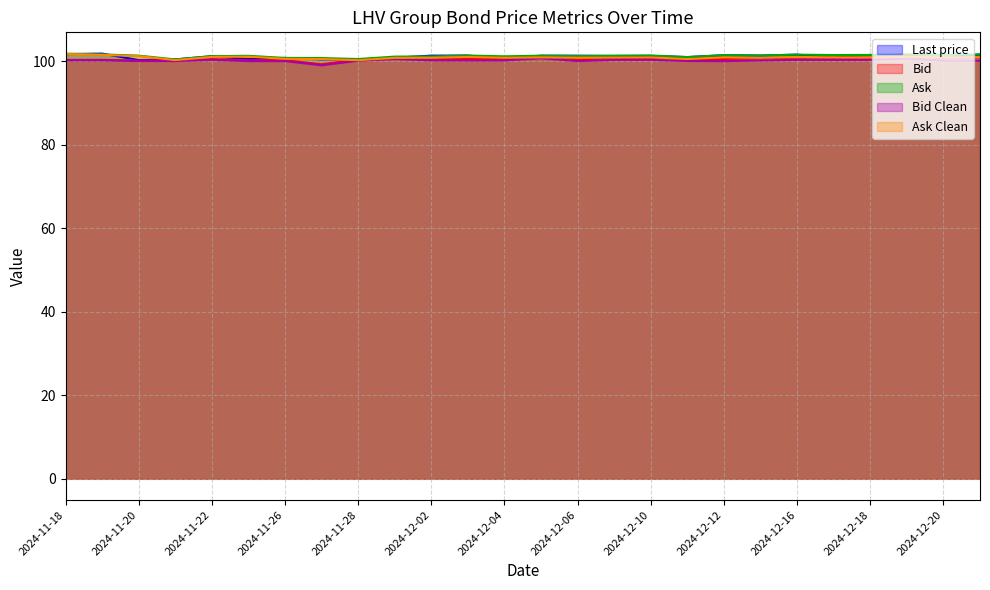

Which series has the largest total across all categories?

Ask